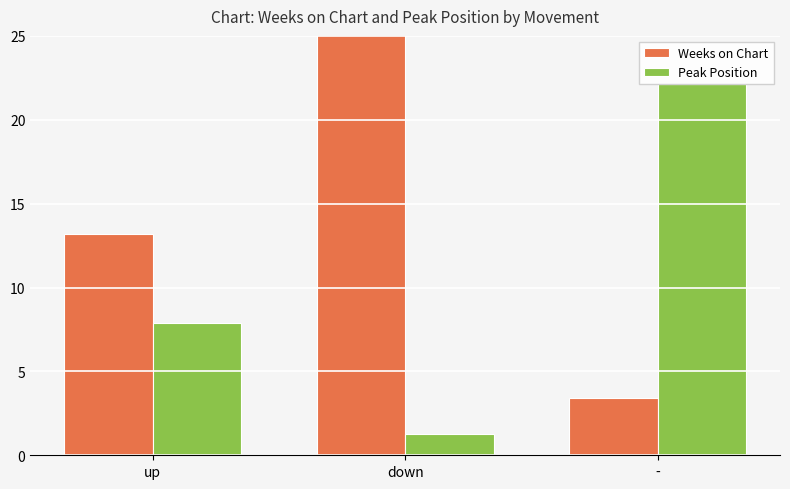

Is the value of Peak Position at up greater than the value of Weeks on Chart at -?

Yes